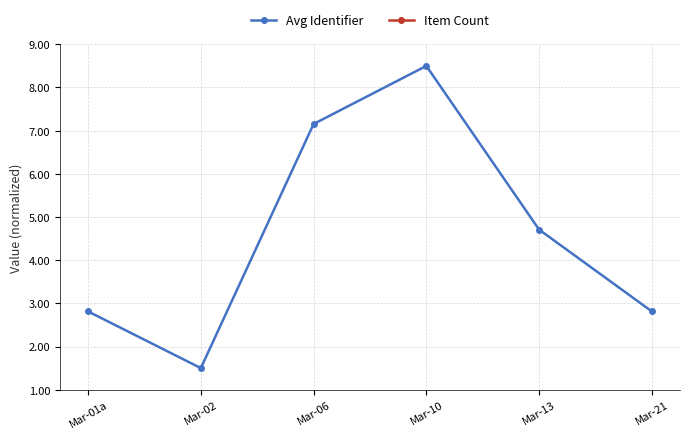

What is the spread (max minus min) of values at Mar-02?

612.3